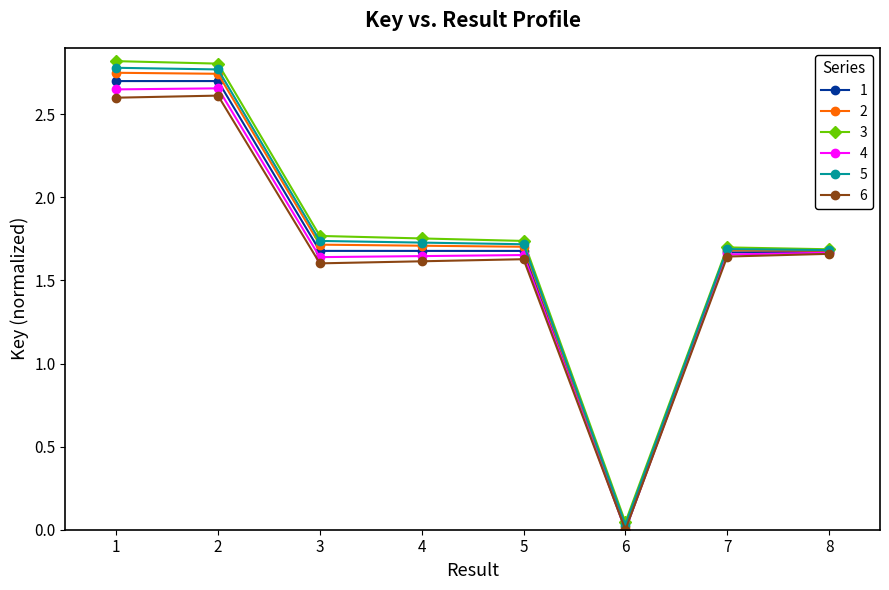

What is the total value across all series at 4?

10.1